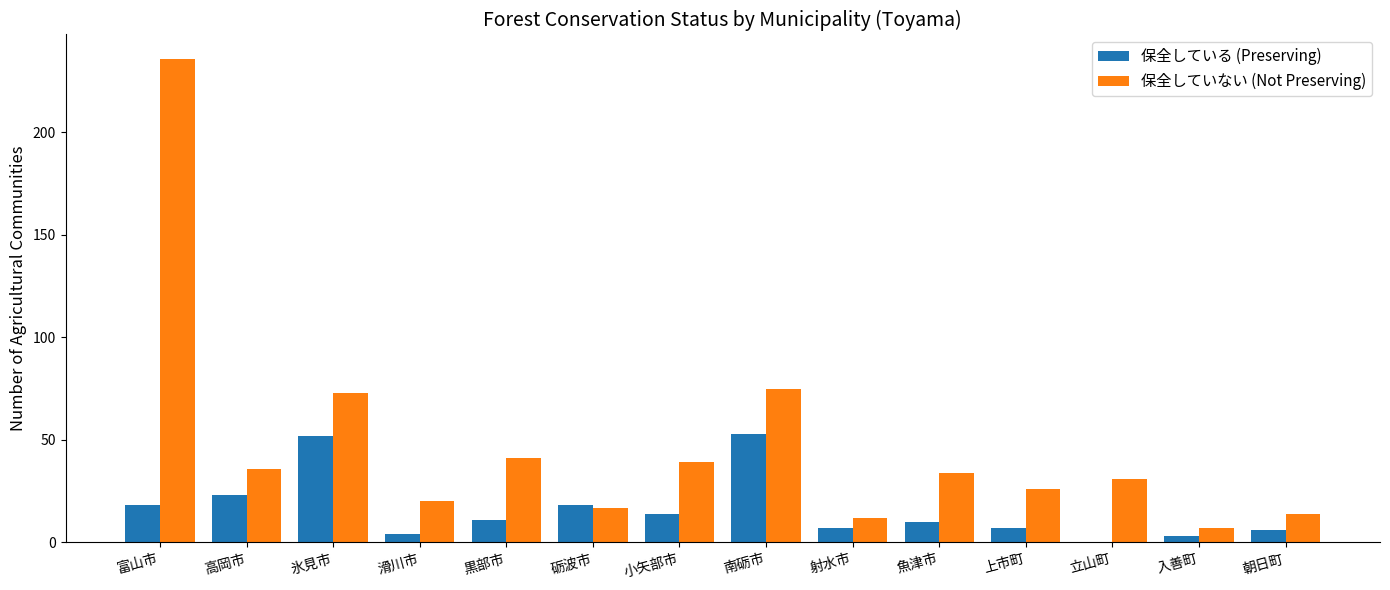

Which series changed the most between 砺波市 and 小矢部市?

保全していない (Not Preserving)